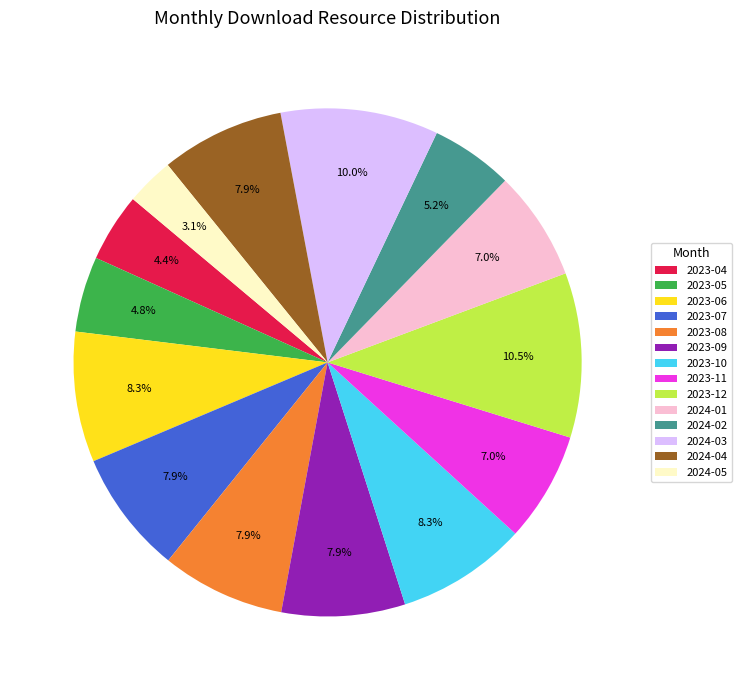

What percentage is NOT represented by 2024-05?

96.9%